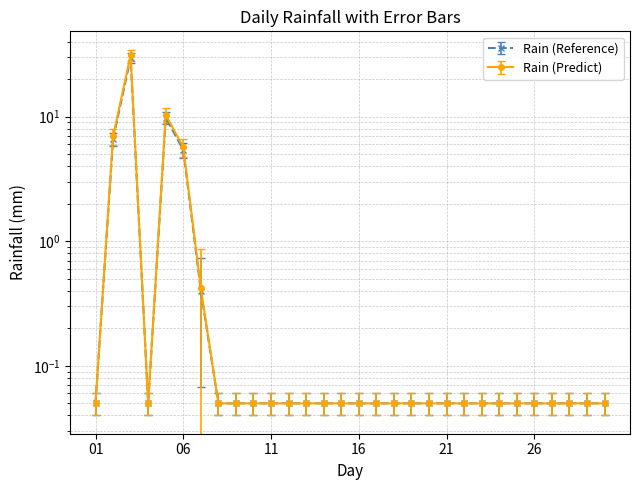

At which category does the data reach its first local peak?

2014-11-03